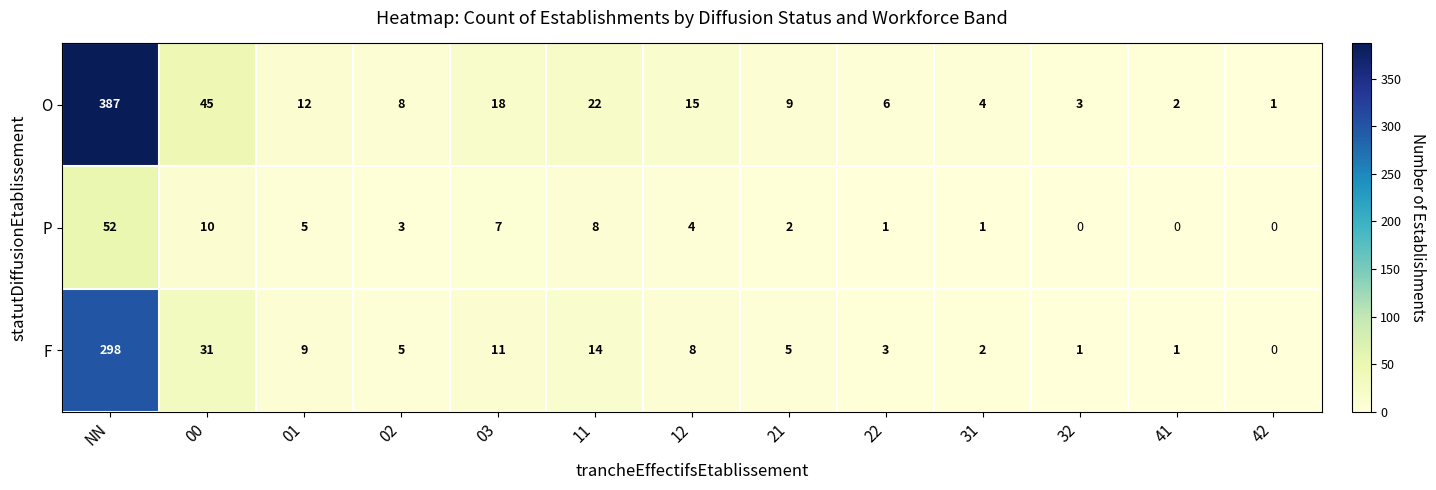

At which label is F closest to 149?

00